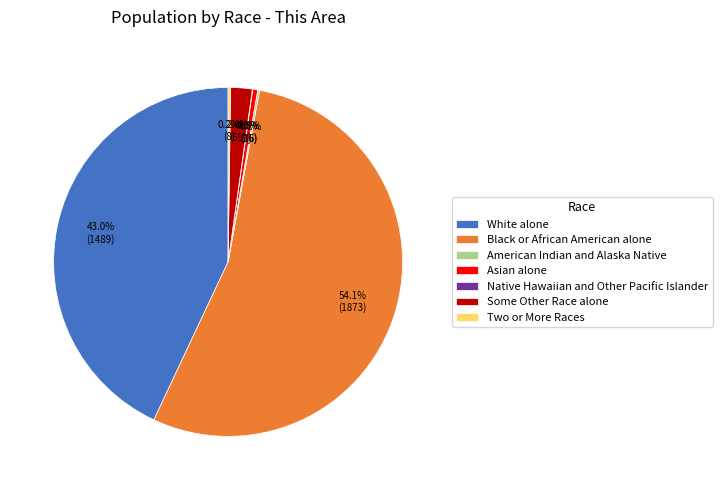

Which has a higher value, Asian alone or Some Other Race alone?

Some Other Race alone